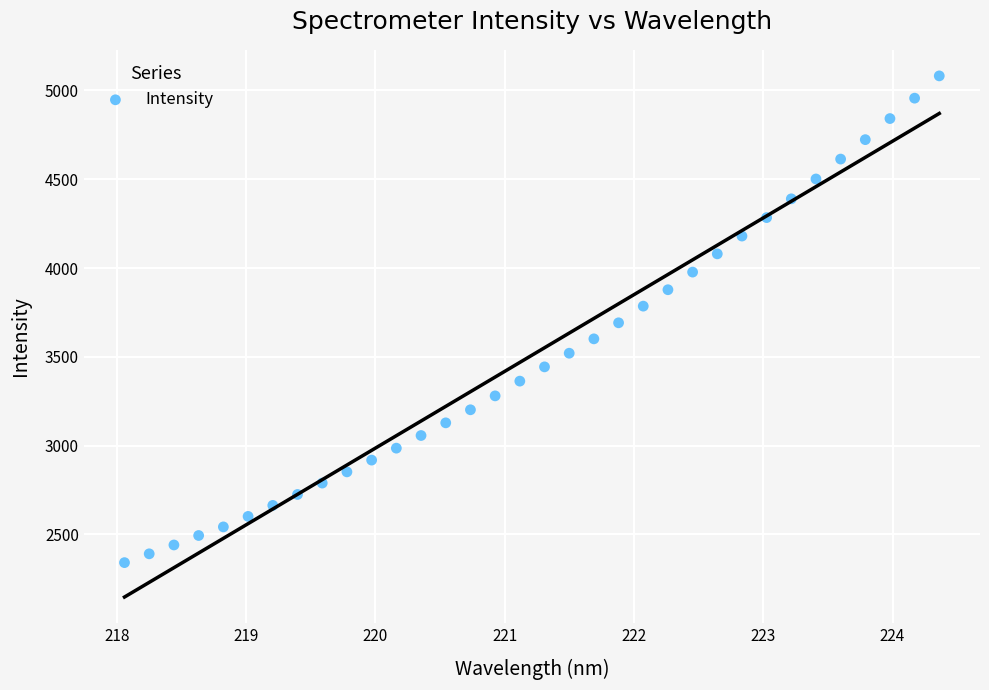

What is the range of Y values (max minus min)?

2740.8